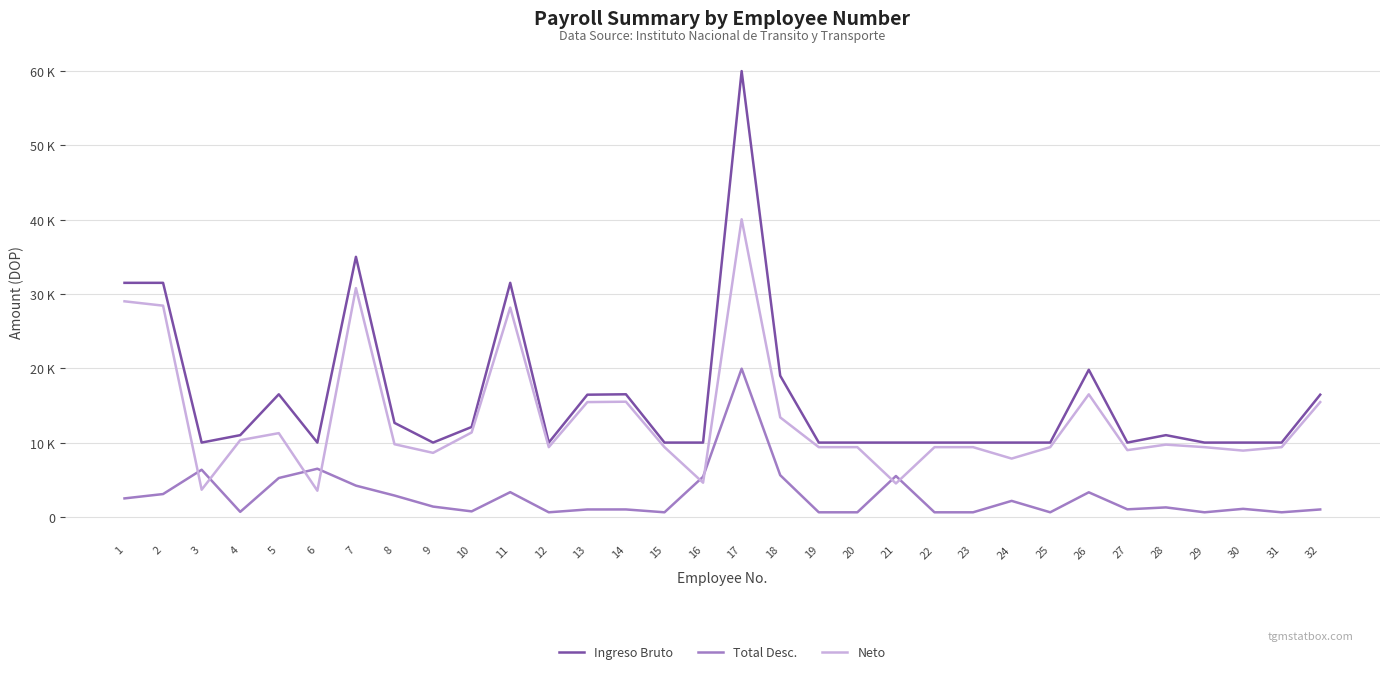

Between 3 and 12, which series saw the biggest shift?

Neto